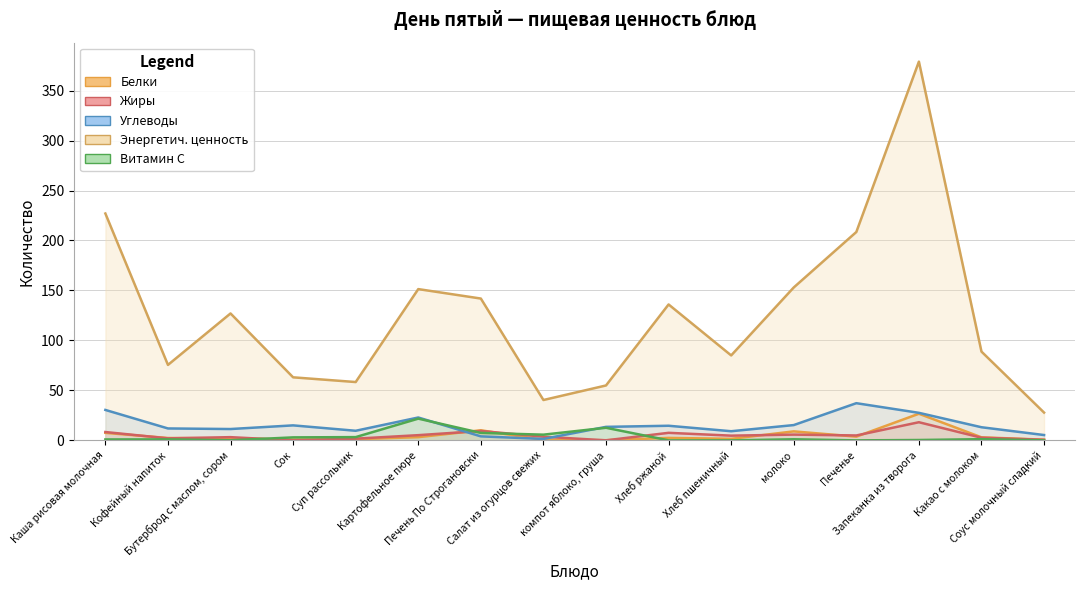

Does the chart display data point markers on the line(s)?

No